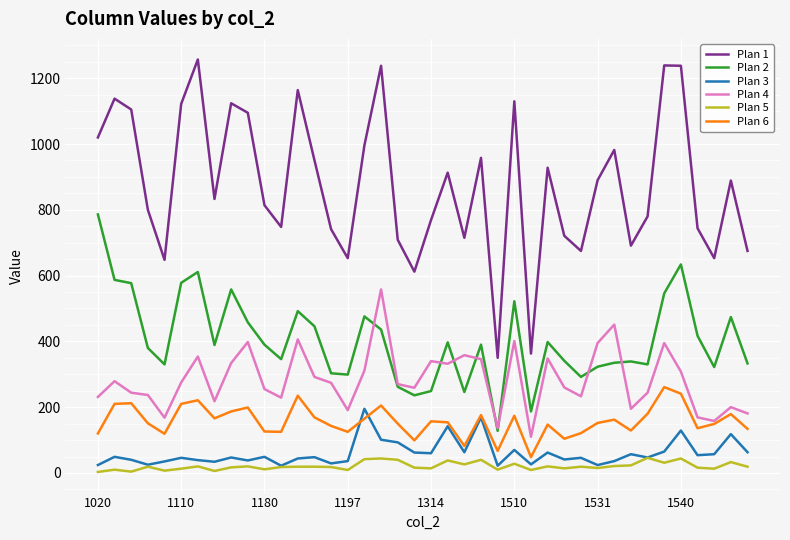

True or false: Plan 3 and Plan 4 cross at least once.

False